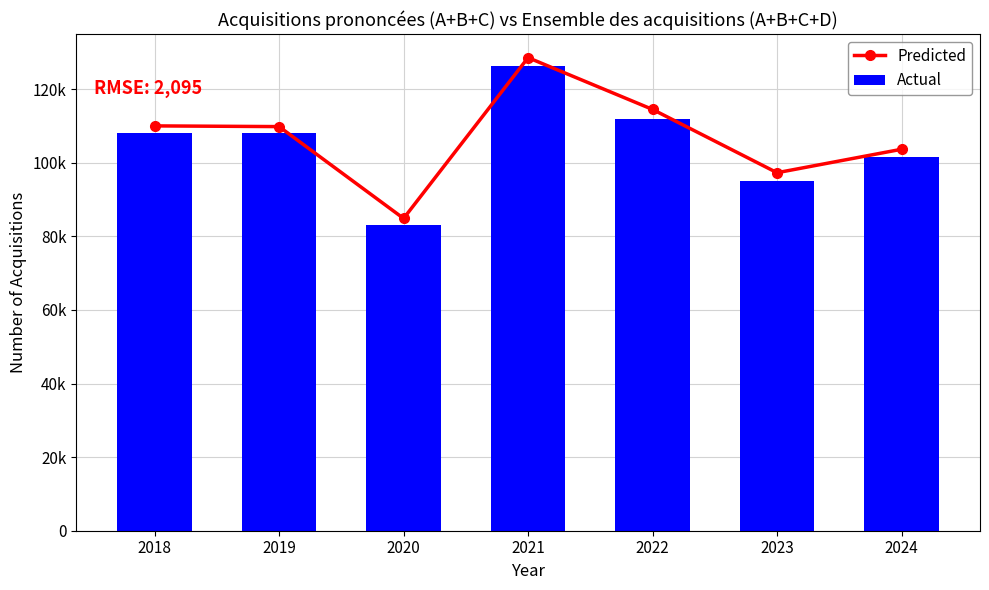

Rank the series by their maximum value, from lowest to highest.

Actual, Predicted